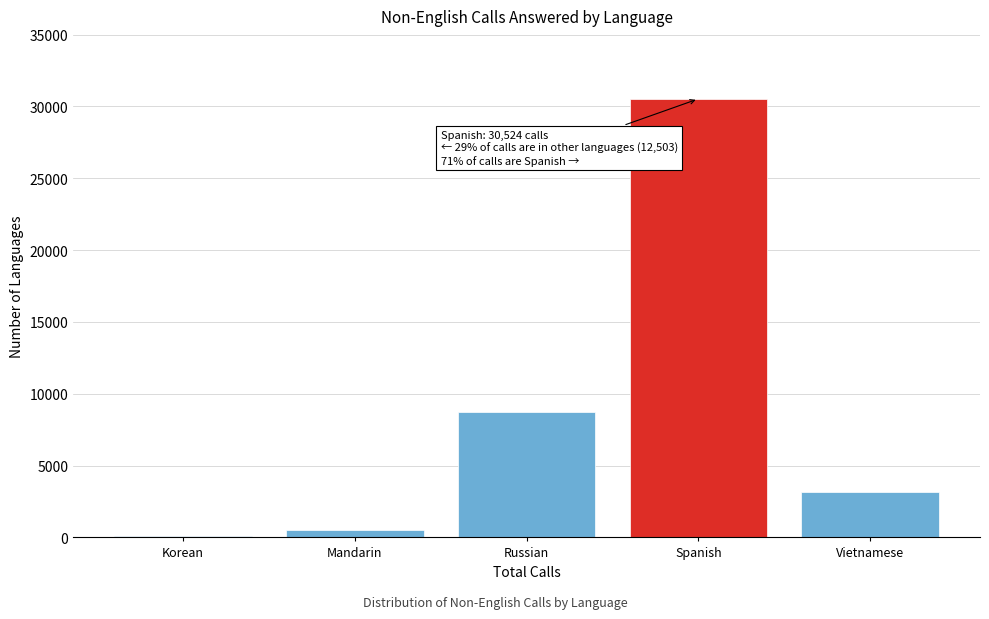

Reading left to right, transcribe all the data shown in this chart.

130	498	8732	30524	3143